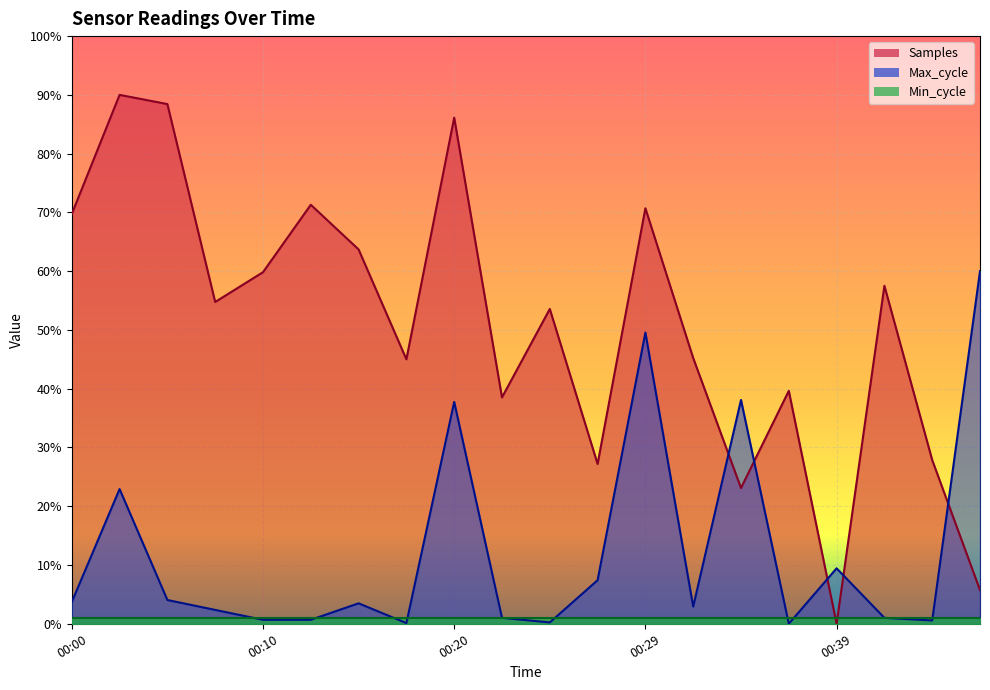

At which category does Samples reach its first local peak?

00:03